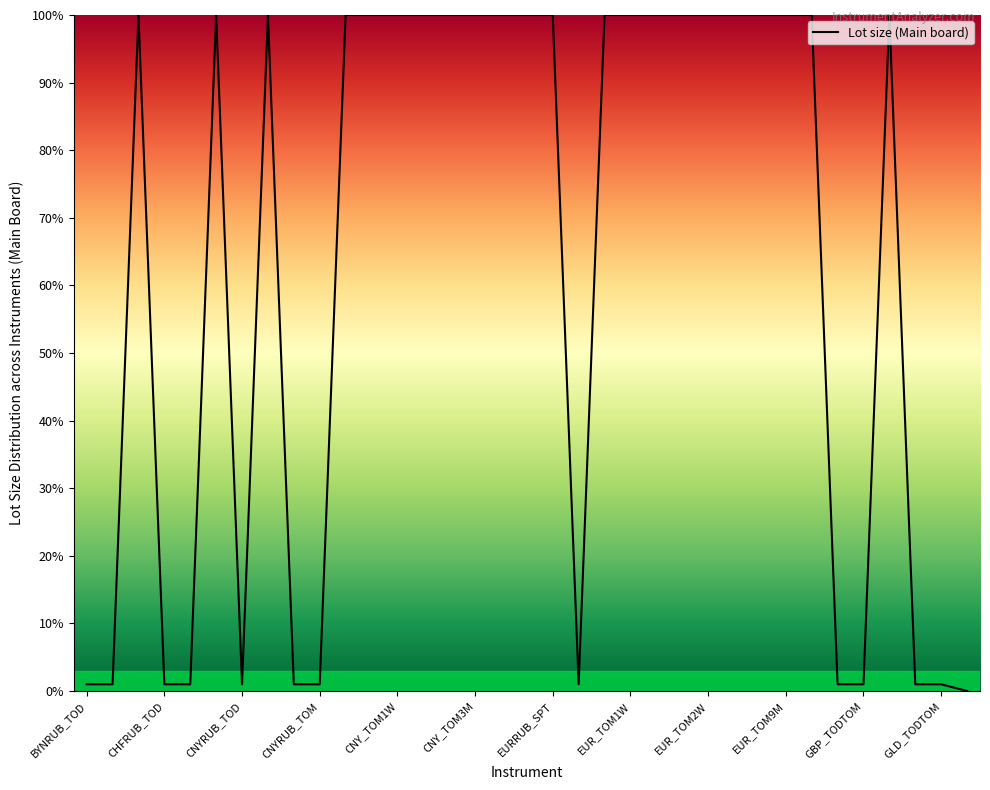

What is the greatest value displayed?

100.0